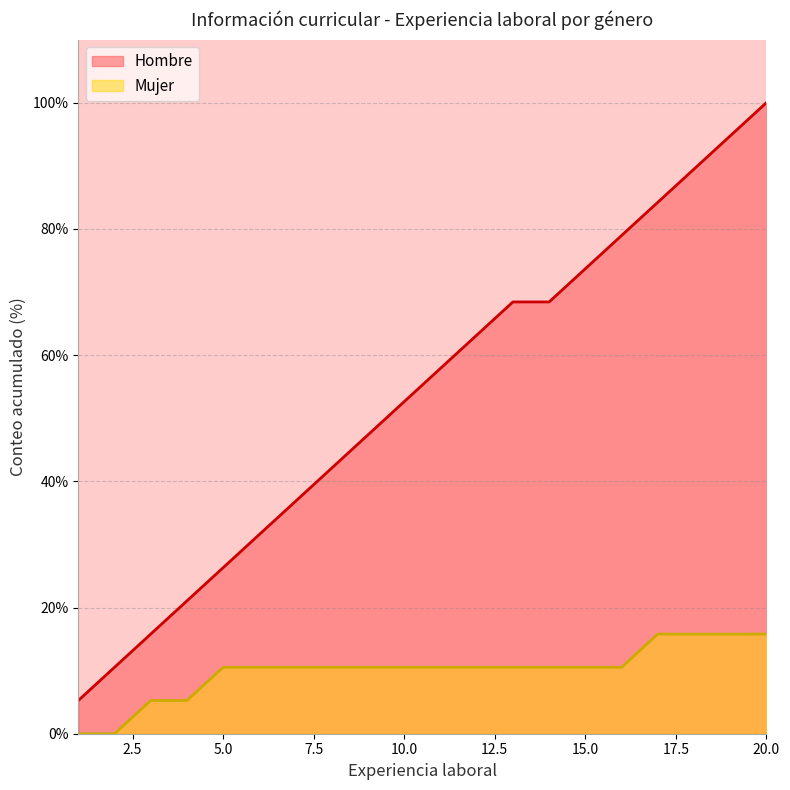

What is the change in value from 3 to 17?

+68.4